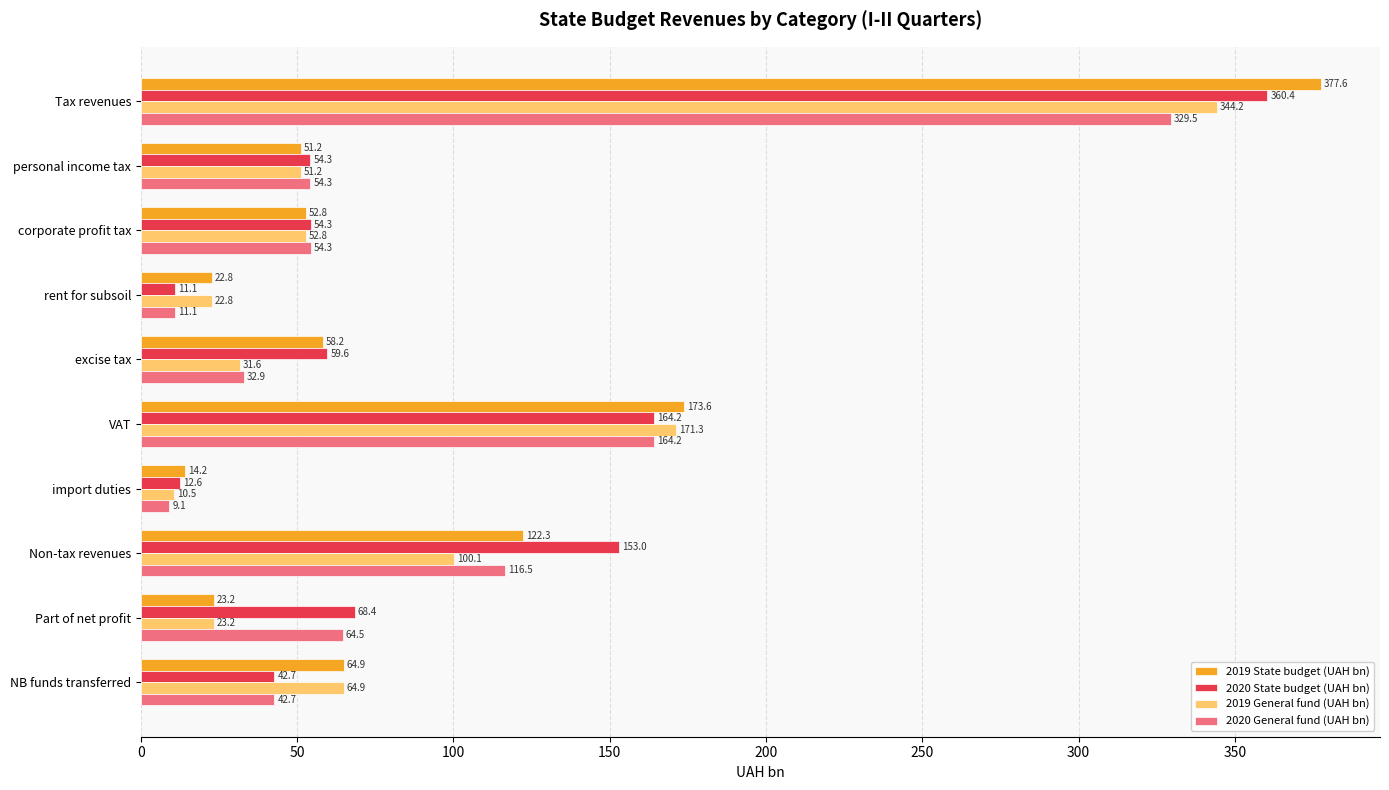

Which series has the largest range (max minus min)?

2019 State budget (UAH bn)